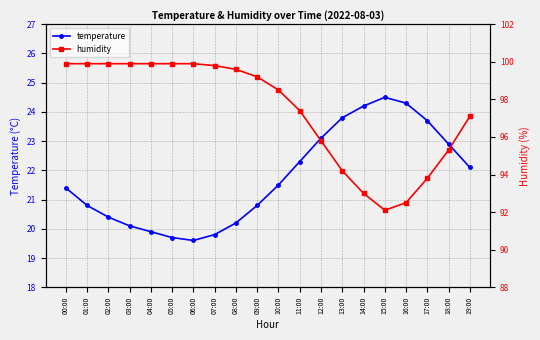

What is the difference between the maximum and minimum values in the humidity series?

7.8